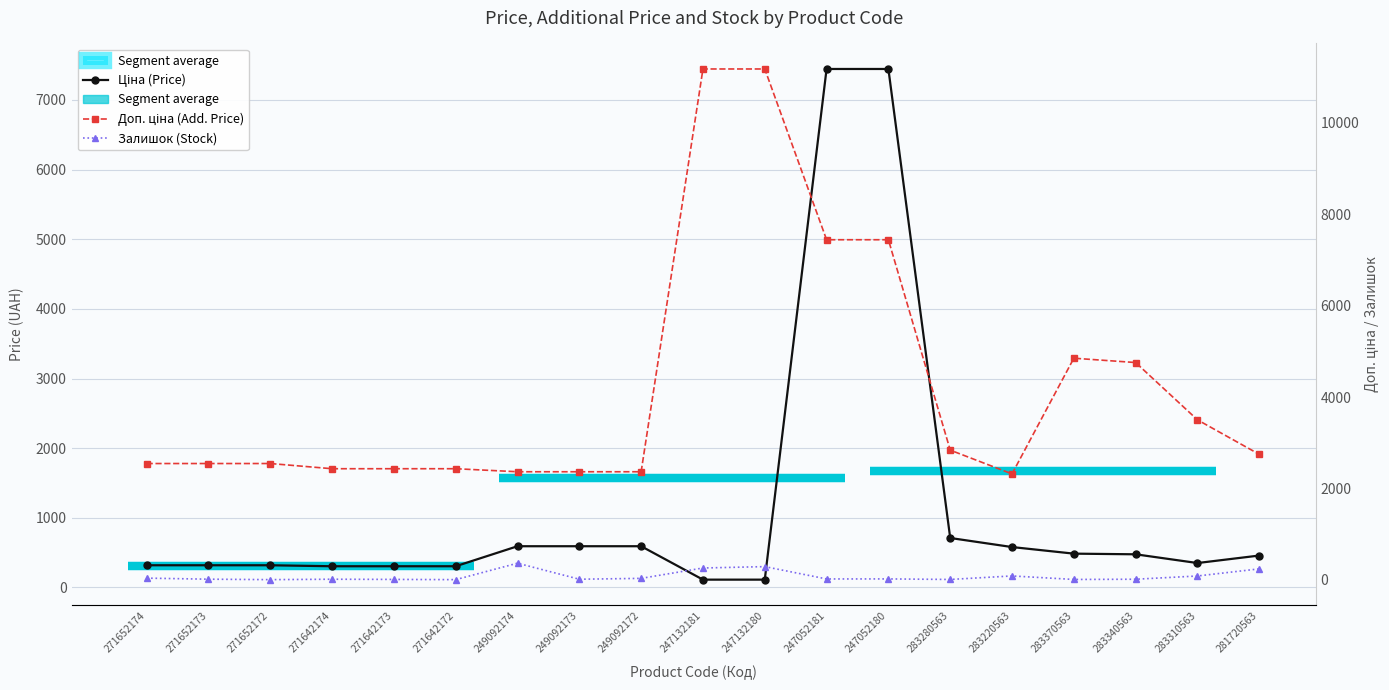

What position from the left is 247132181?

10